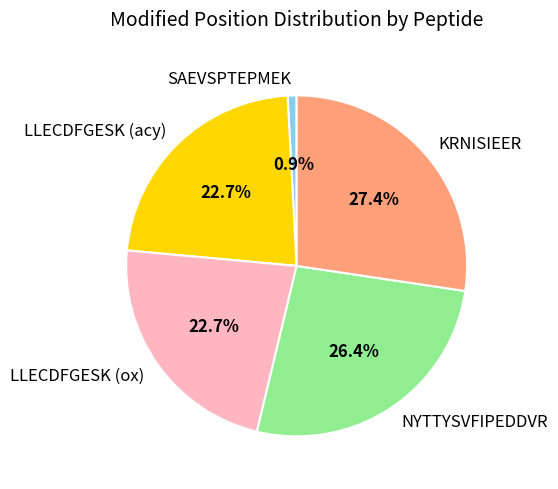

Is LLECDFGESK (acy) the majority of the pie?

No